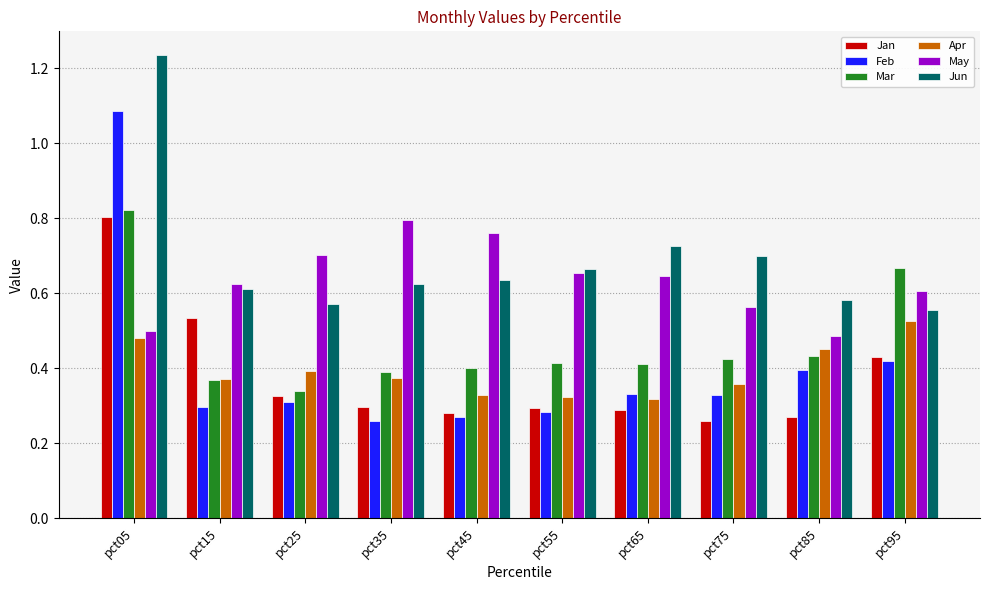

Where is May nearest to the value 0?

pct85